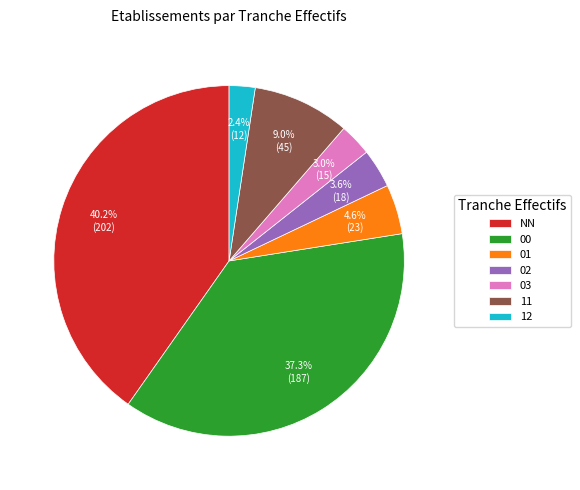

Which slice is the smallest?

12